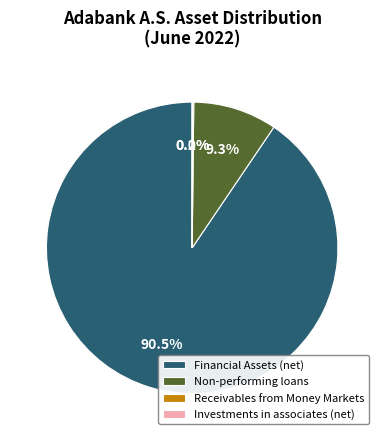

What is the largest slice in the pie chart?

Financial Assets (net)